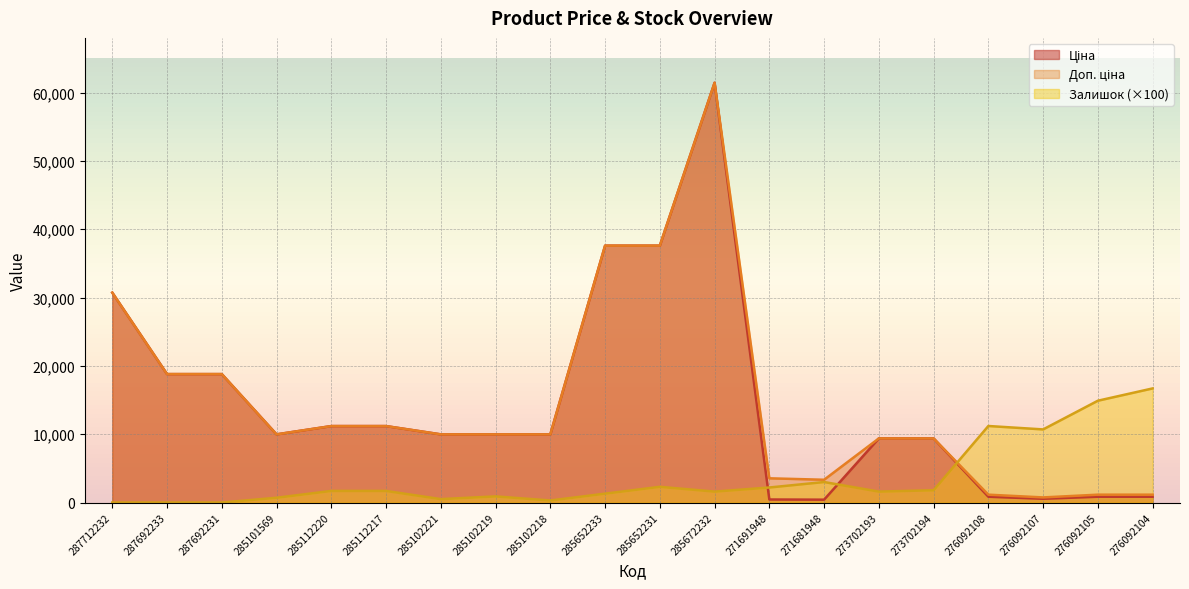

The value of Залишок at 285672232 is 1600.0. True or false?

True